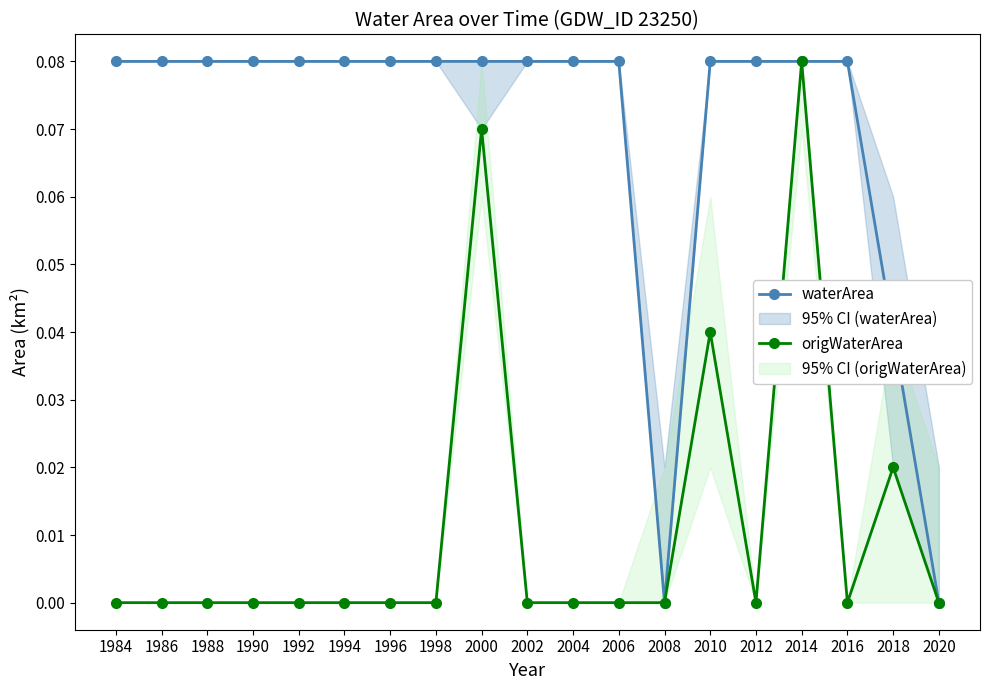

What is the spread (max minus min) of values at 1996?

0.1